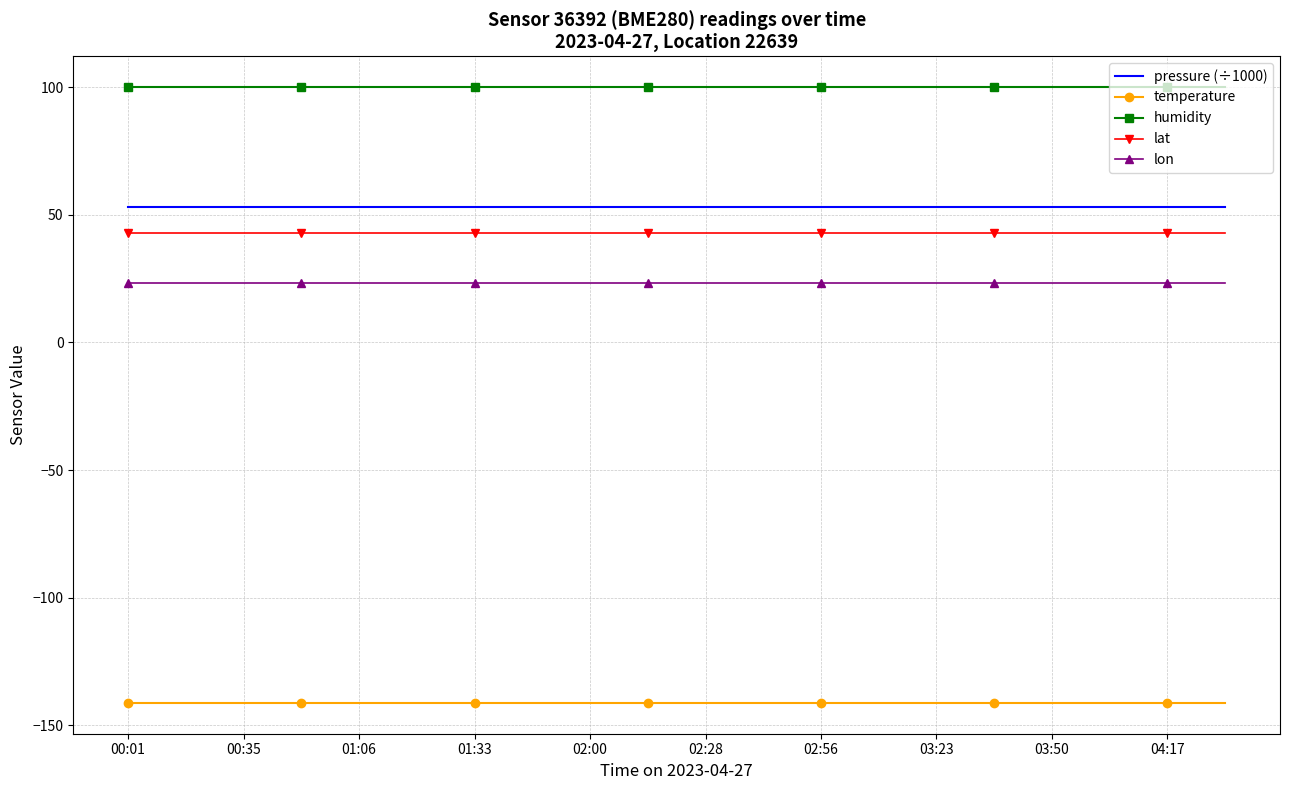

Which series has the largest total across all categories?

humidity